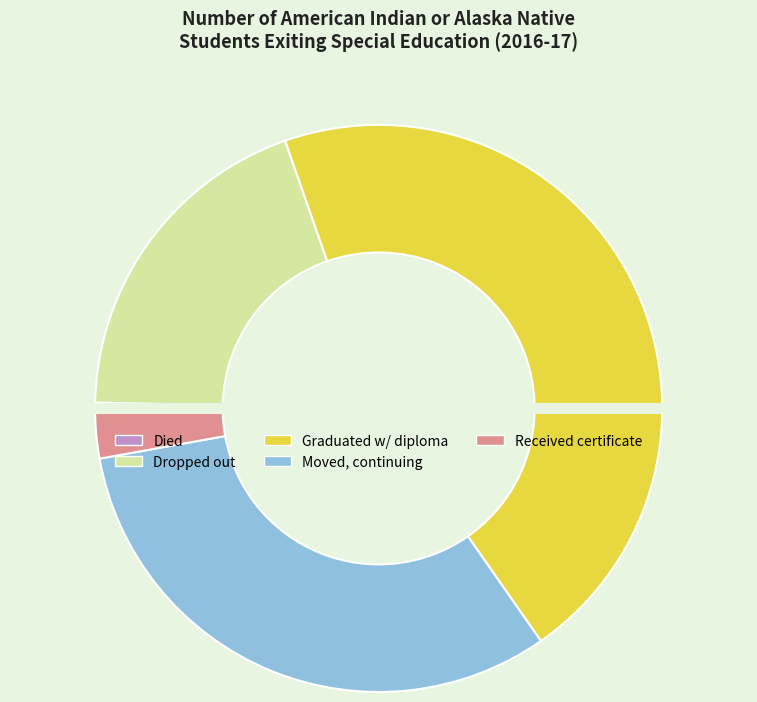

Is there any slice that represents more than half of the pie?

No